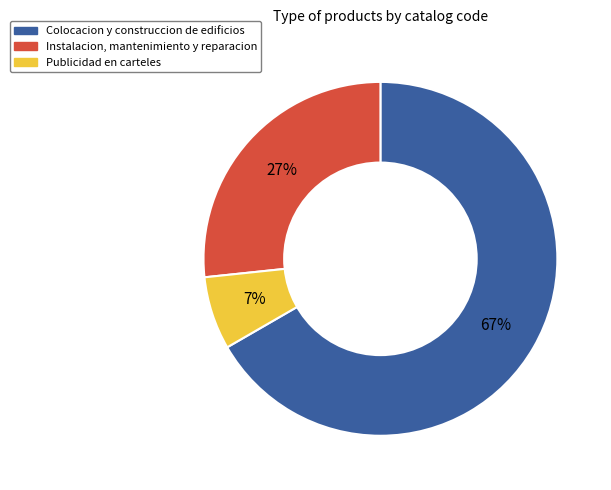

What percentage is the Instalacion, mantenimiento y reparacion slice, to the nearest percent?

27%